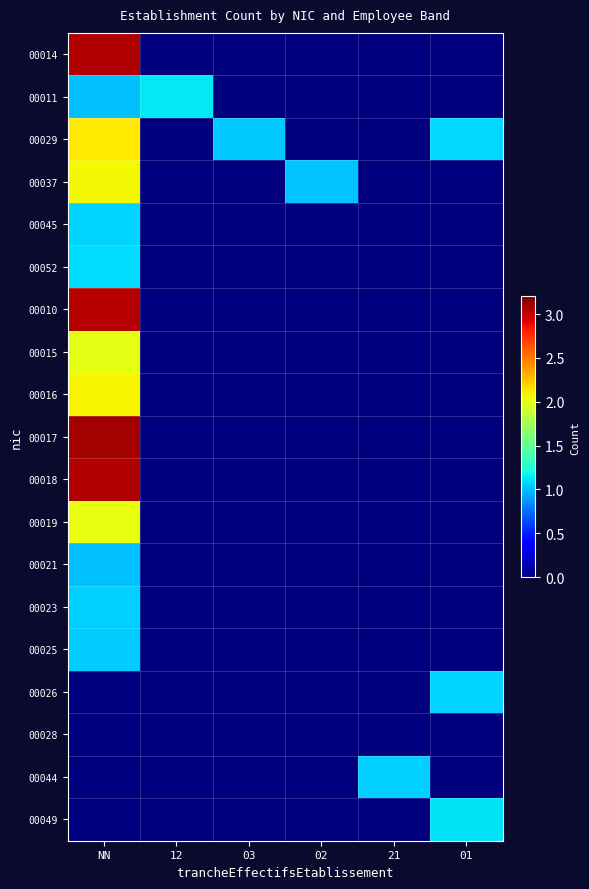

Reading left to right, what are all the values shown in this chart?

00014: NN=3.1	12=0.0	03=0.0	02=0.0	21=0.0	01=0.0
00011: NN=1.0	12=1.1	03=0.0	02=0.0	21=0.0	01=0.0
00029: NN=2.1	12=0.0	03=1.0	02=0.0	21=0.0	01=1.1
00037: NN=2.1	12=0.0	03=0.0	02=1.0	21=0.0	01=0.0
00045: NN=1.1	12=0.0	03=0.0	02=0.0	21=0.0	01=0.0
00052: NN=1.1	12=0.0	03=0.0	02=0.0	21=0.0	01=0.0
00010: NN=3.0	12=0.0	03=0.0	02=0.0	21=0.0	01=0.0
00015: NN=2.0	12=0.0	03=0.0	02=0.0	21=0.0	01=0.0
00016: NN=2.1	12=0.0	03=0.0	02=0.0	21=0.0	01=0.0
00017: NN=3.1	12=0.0	03=0.0	02=0.0	21=0.0	01=0.0
00018: NN=3.1	12=0.0	03=0.0	02=0.0	21=0.0	01=0.0
00019: NN=2.0	12=0.0	03=0.0	02=0.0	21=0.0	01=0.0
00021: NN=1.0	12=0.0	03=0.0	02=0.0	21=0.0	01=0.0
00023: NN=1.1	12=0.0	03=0.0	02=0.0	21=0.0	01=0.0
00025: NN=1.0	12=0.0	03=0.0	02=0.0	21=0.0	01=0.0
00026: NN=0.0	12=0.0	03=0.0	02=0.0	21=0.0	01=1.1
00028: NN=0.0	12=0.0	03=0.0	02=0.0	21=0.0	01=0.0
00044: NN=0.0	12=0.0	03=0.0	02=0.0	21=1.1	01=0.0
00049: NN=0.0	12=0.0	03=0.0	02=0.0	21=0.0	01=1.1